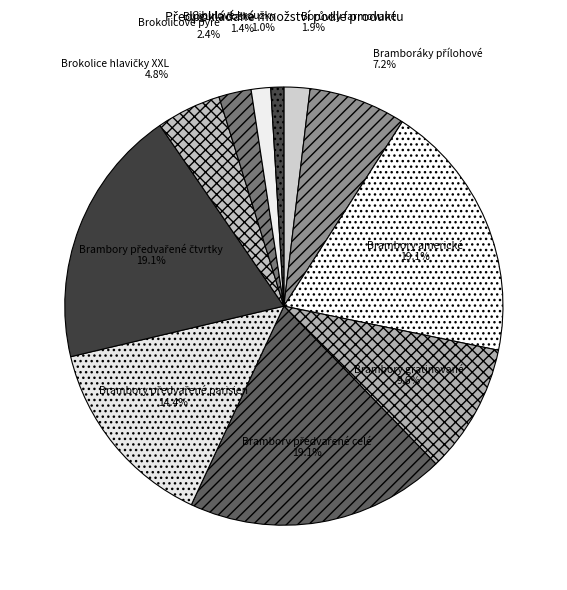

Is Brambory americké the majority of the pie?

No